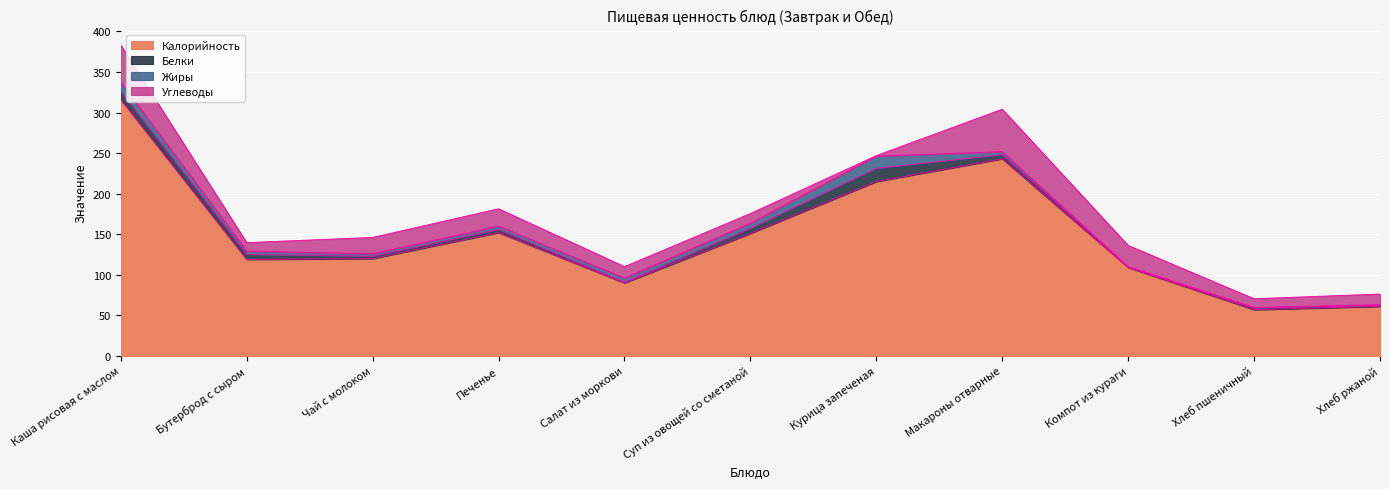

What are all the series names shown in the legend?

Калорийность, Белки, Жиры, Углеводы